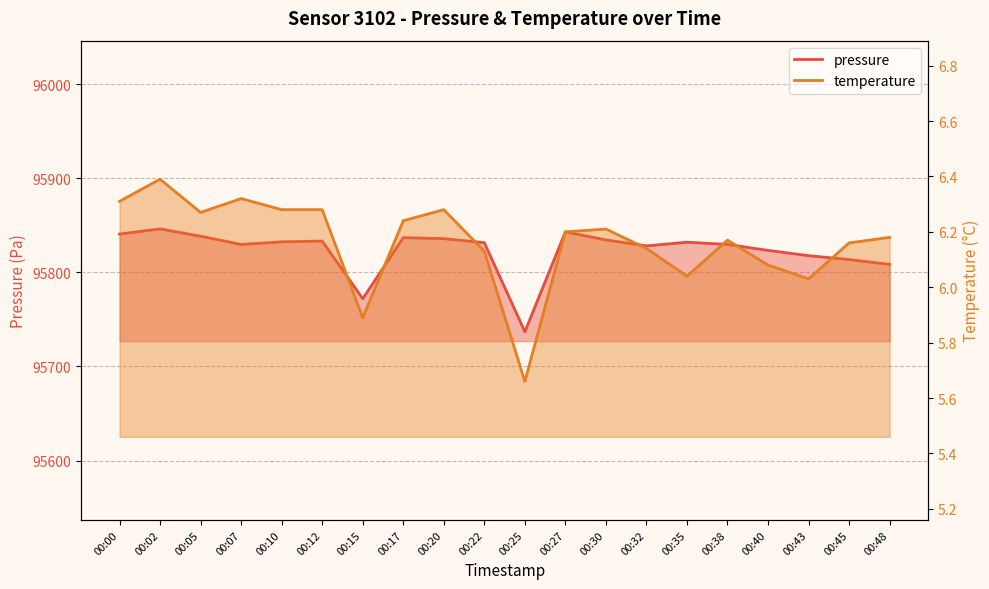

At which label is pressure closest to 95791?

00:48